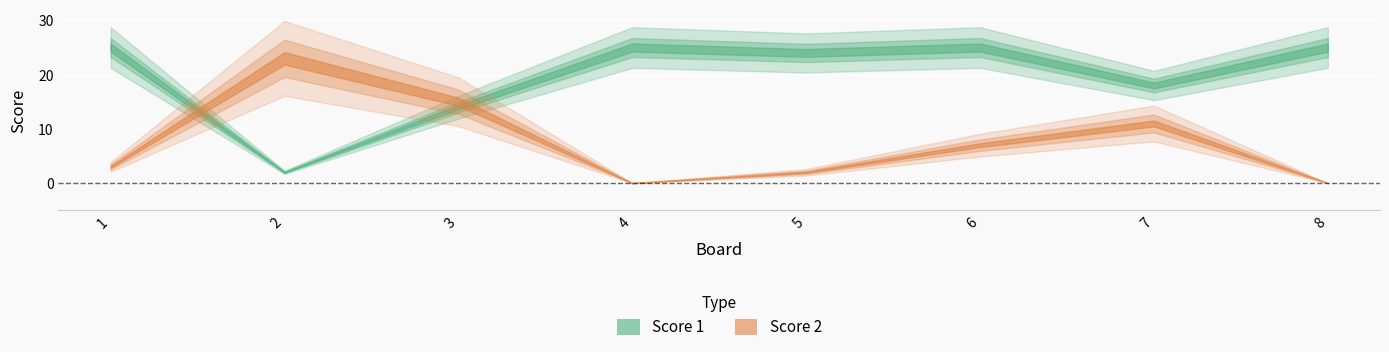

What is the average value of the Score 1 series?

20